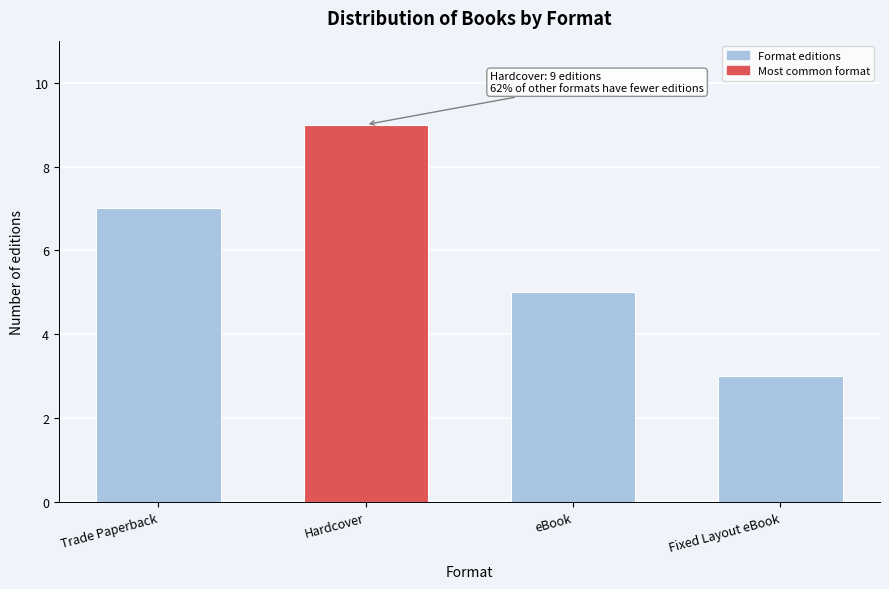

Reading right to left, extract all data points from this chart.

Fixed Layout eBook=3	eBook=5	Hardcover=9	Trade Paperback=7